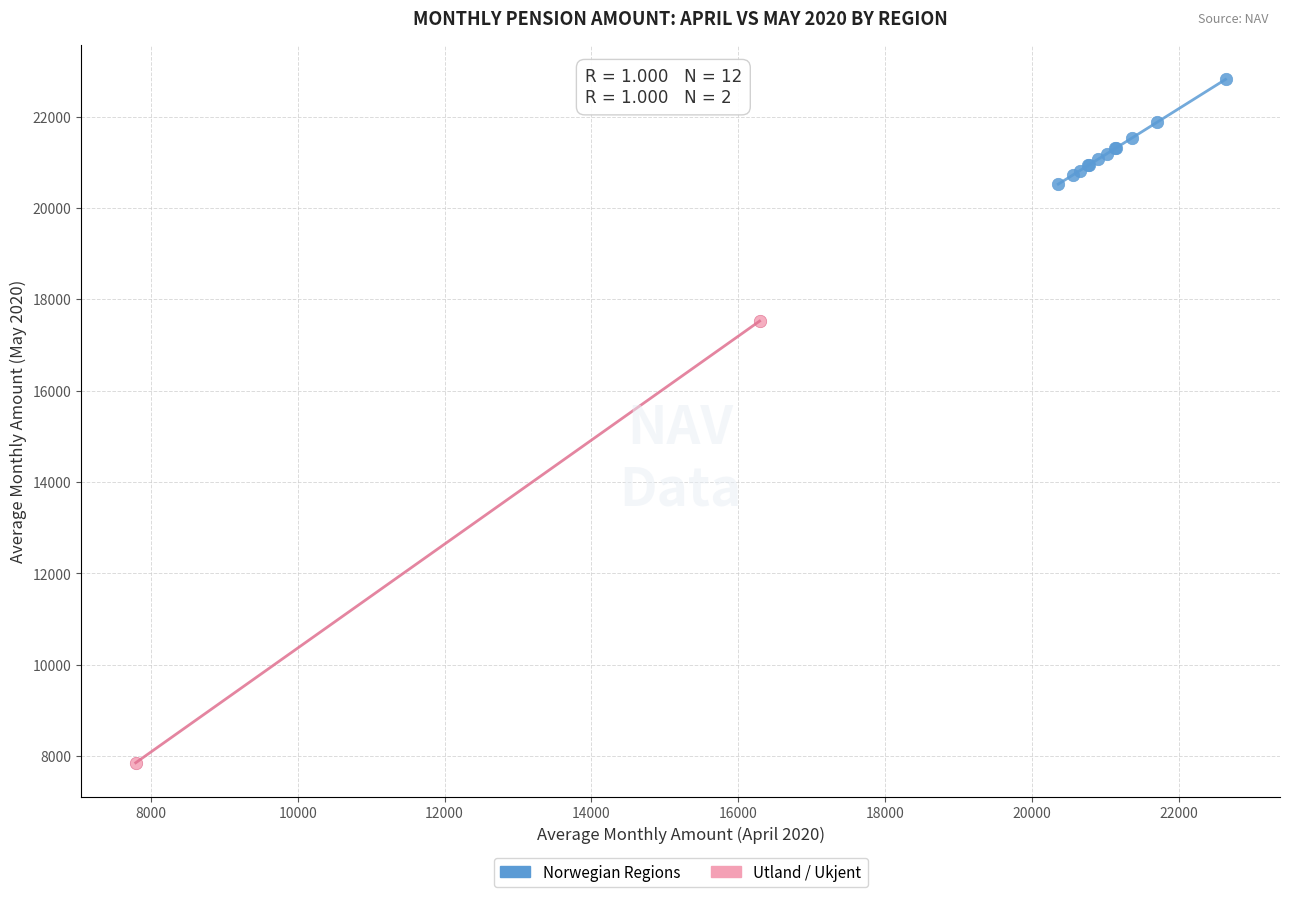

Which series contains the highest Y value?

Norwegian Regions